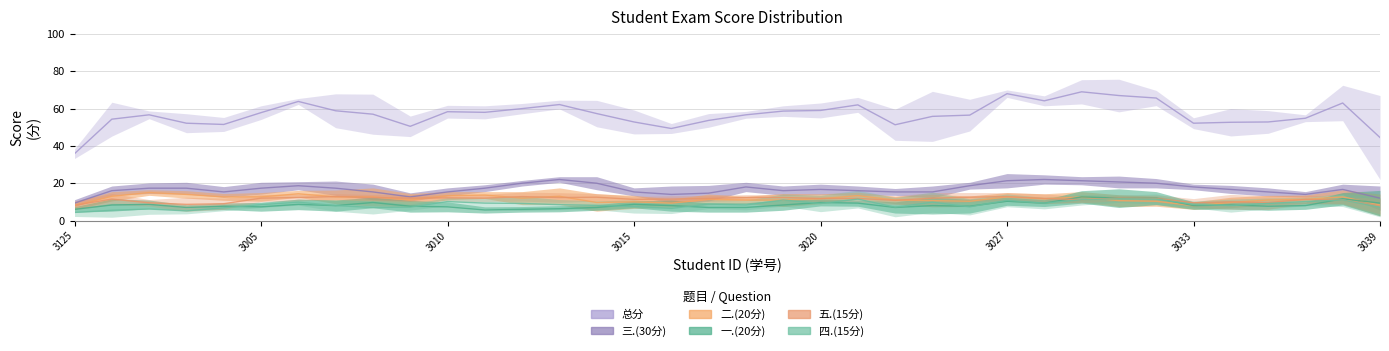

What is the difference between the maximum and second lowest values in the 五.(15分) series?

9.5